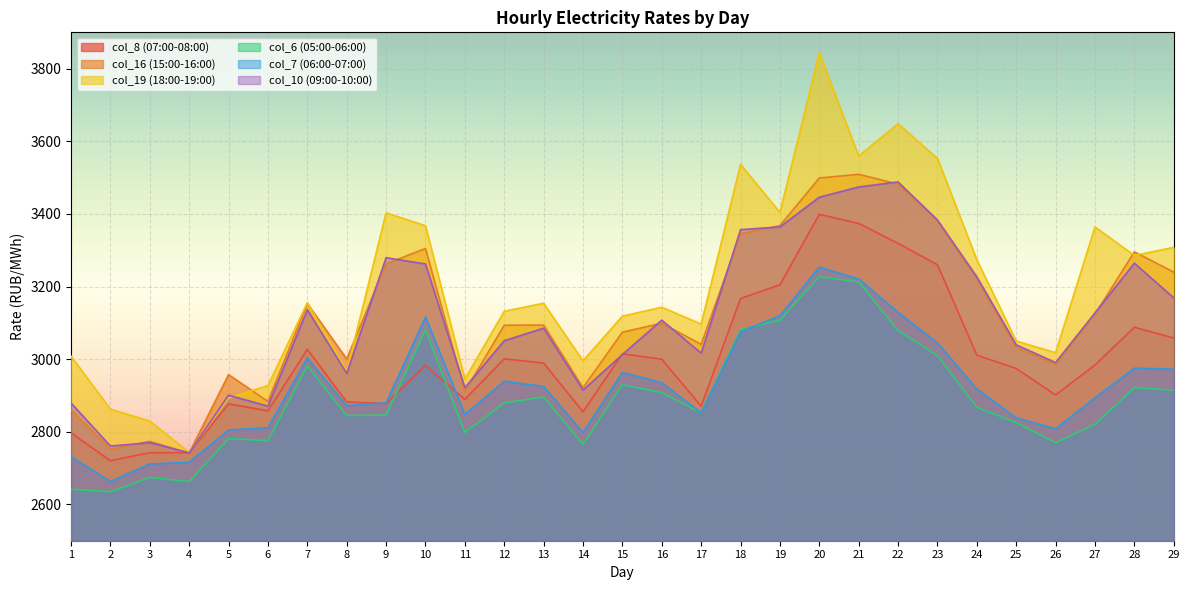

The col_10 (09:00-10:00) series shows 5647.5 at 18. True or false?

False